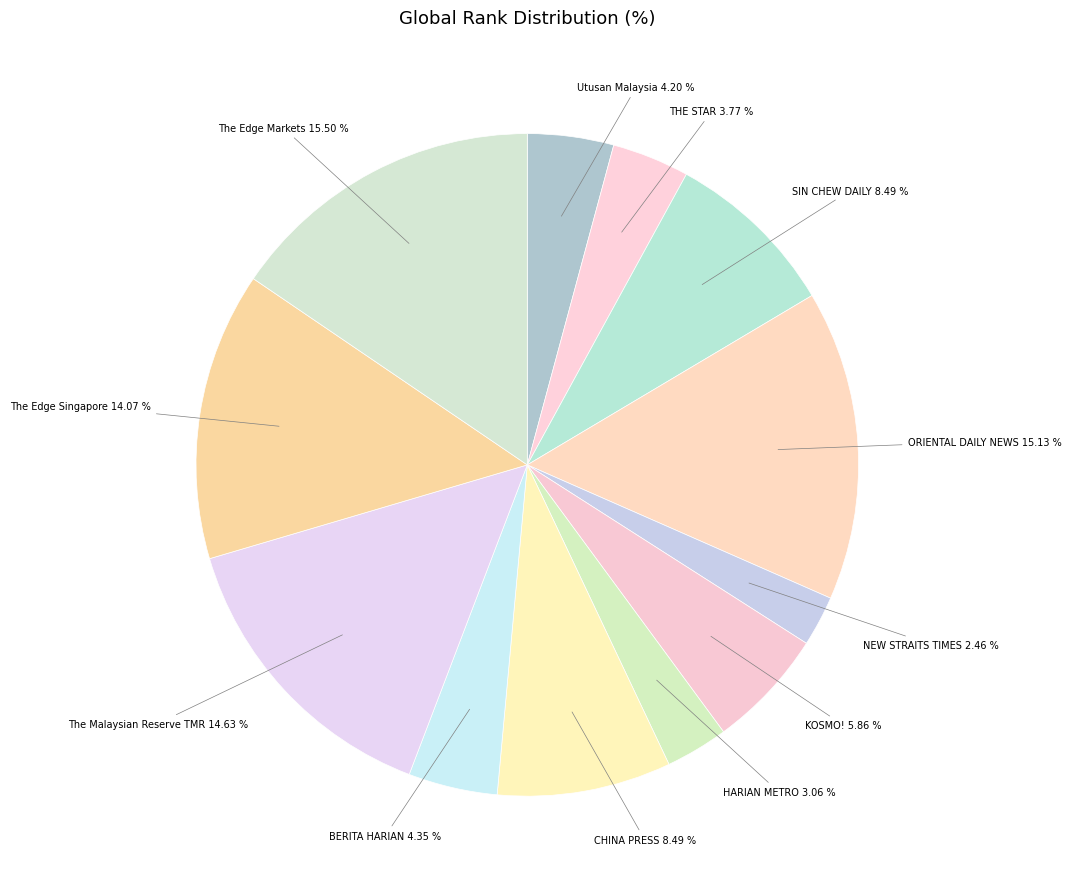

How many slices are in this pie chart?

12